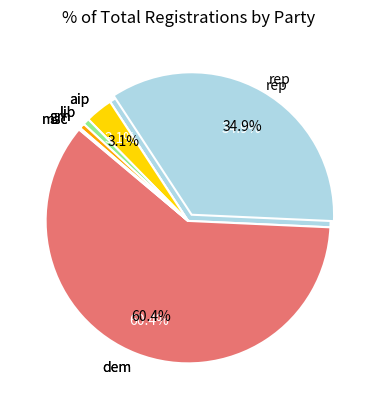

What is the largest slice in the pie chart?

dem